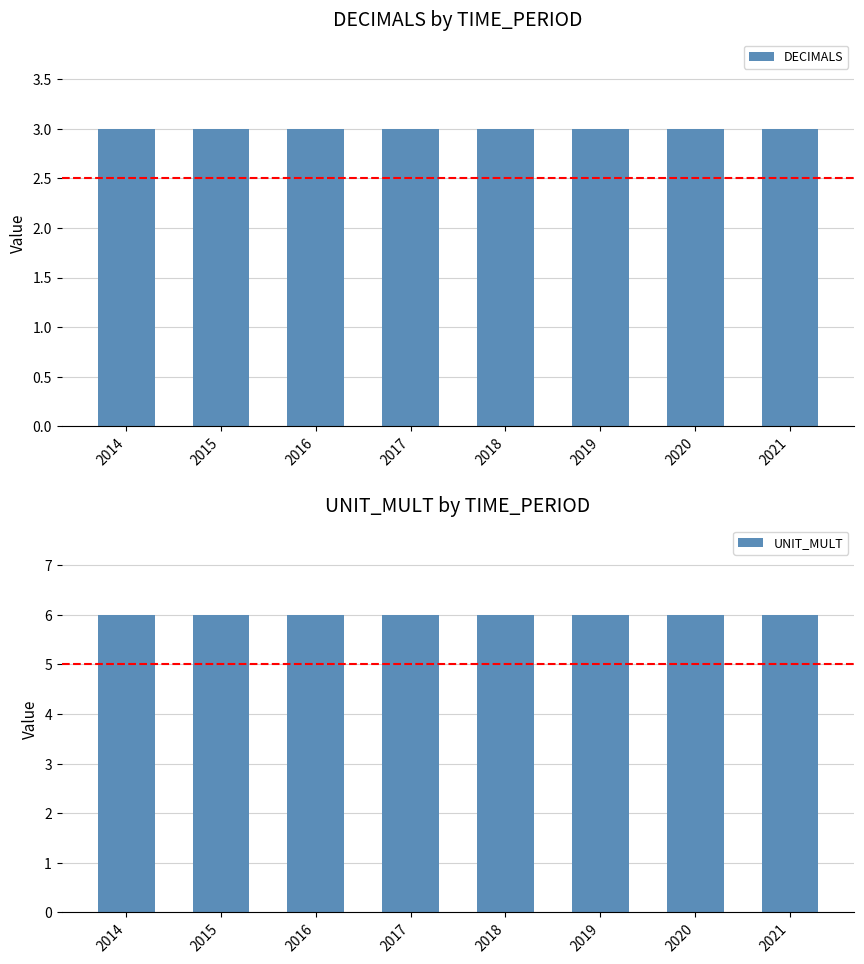

What is the spread (max minus min) of values at 2015?

3